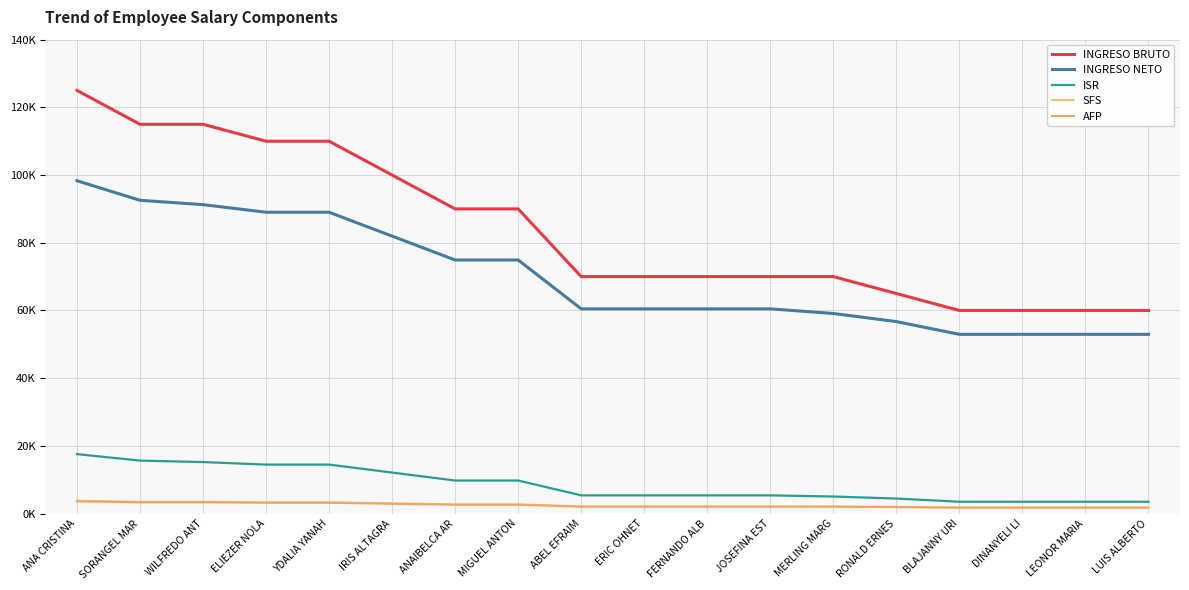

Does the chart display data point markers on the line(s)?

No